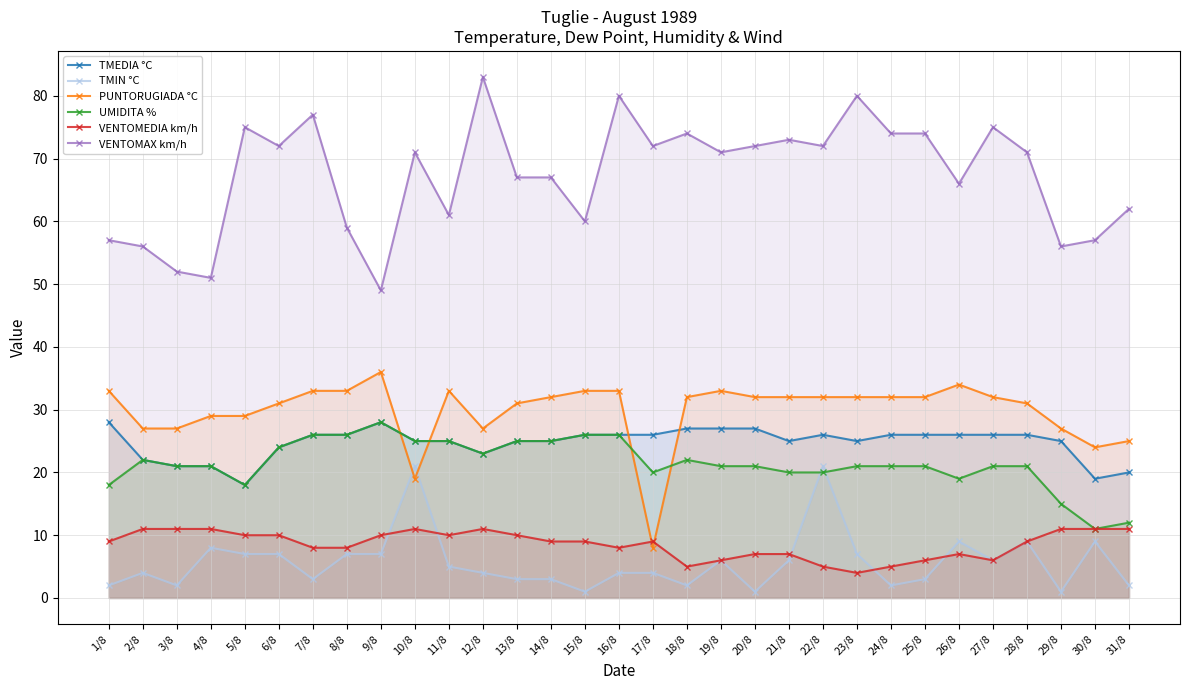

List the series in order of their peak value, highest first.

VENTOMAX km/h, PUNTORUGIADA °C, TMEDIA °C, UMIDITA %, TMIN °C, VENTOMEDIA km/h